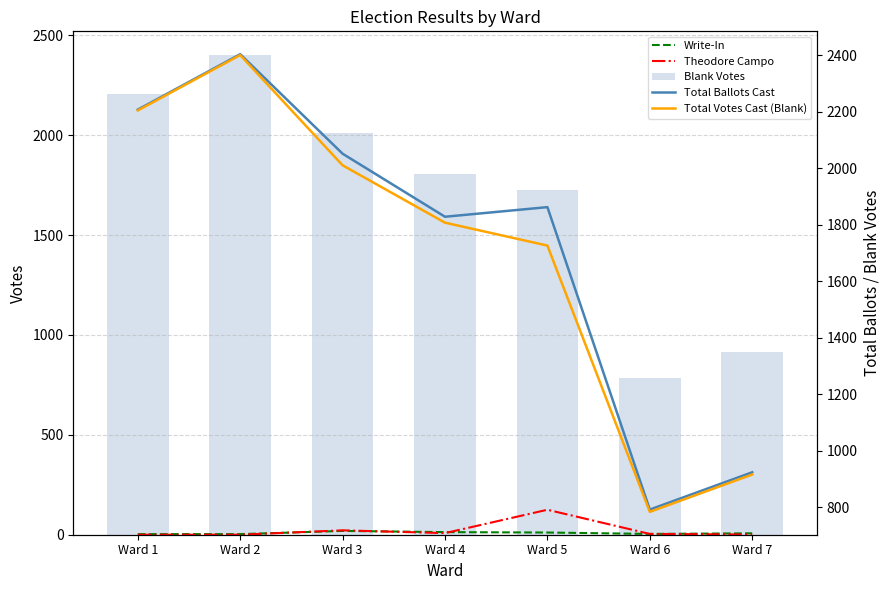

Count the number of categories in the chart.

7